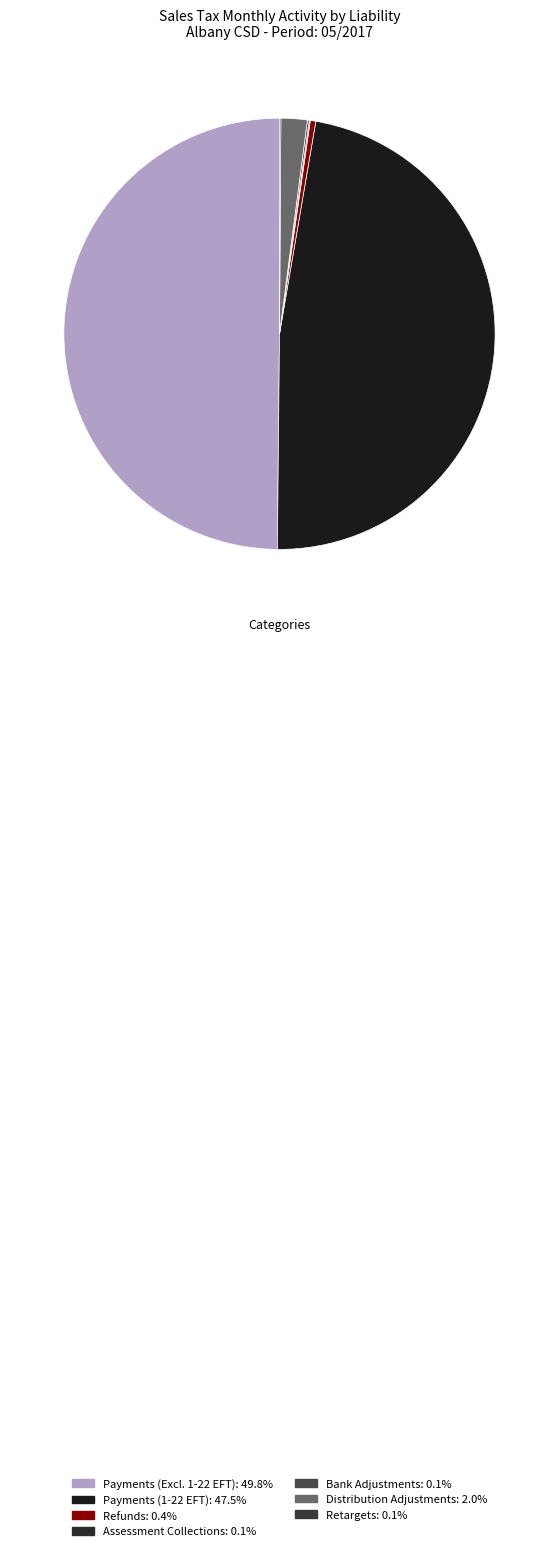

Is there any slice that represents more than half of the pie?

No